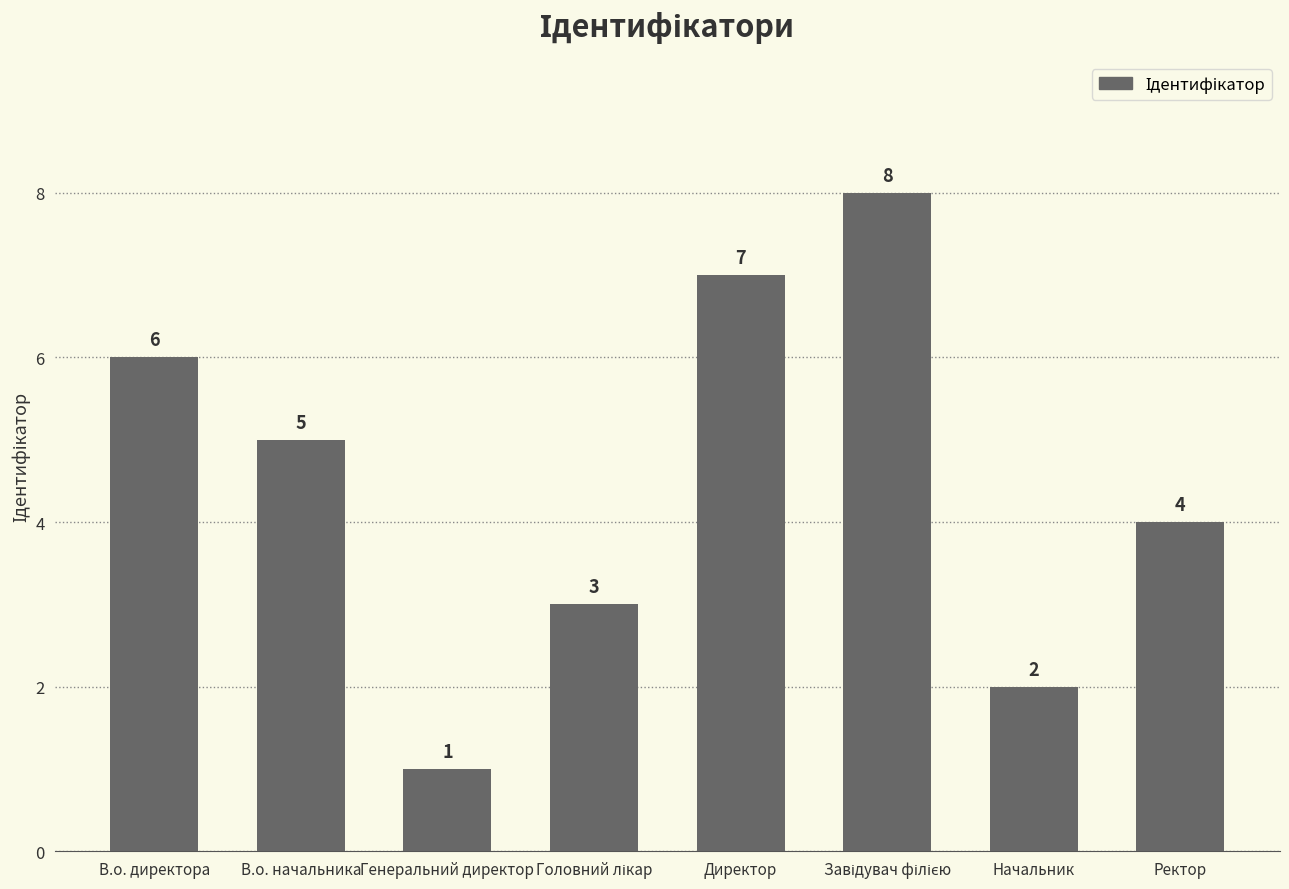

At which category does the chart reach its minimum across all series?

Генеральний директор